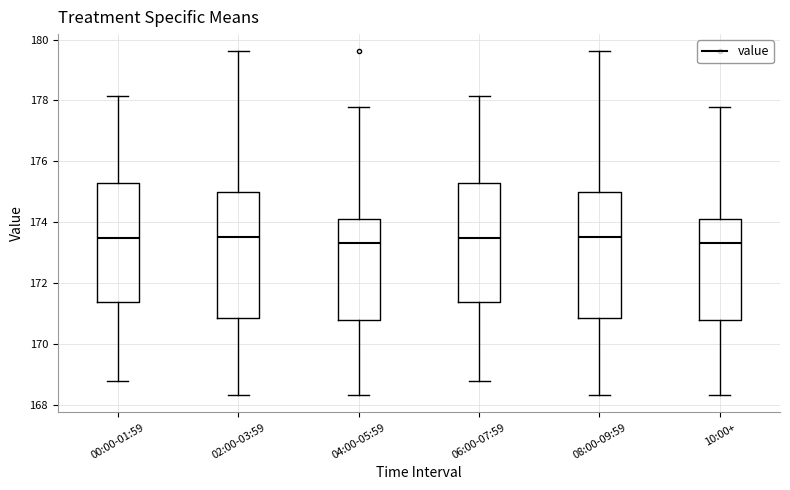

Where is the upper edge of the box for 08:00-09:59 on the y-axis? The values are not printed on the chart, so give them approximately, as read against the axis.

175.0